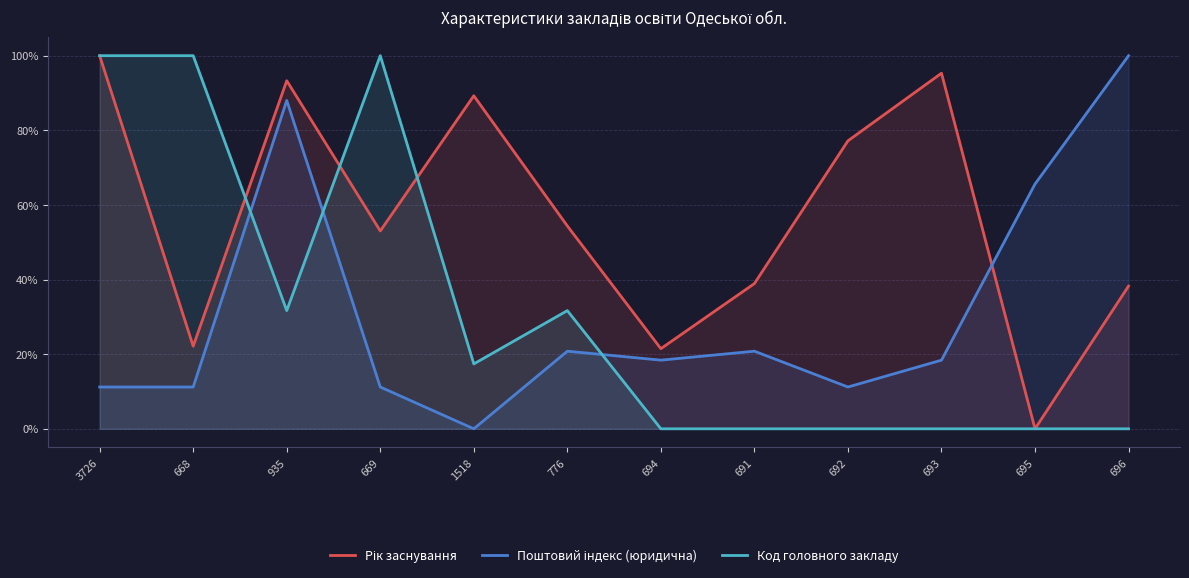

Does the chart display data point markers on the line(s)?

No